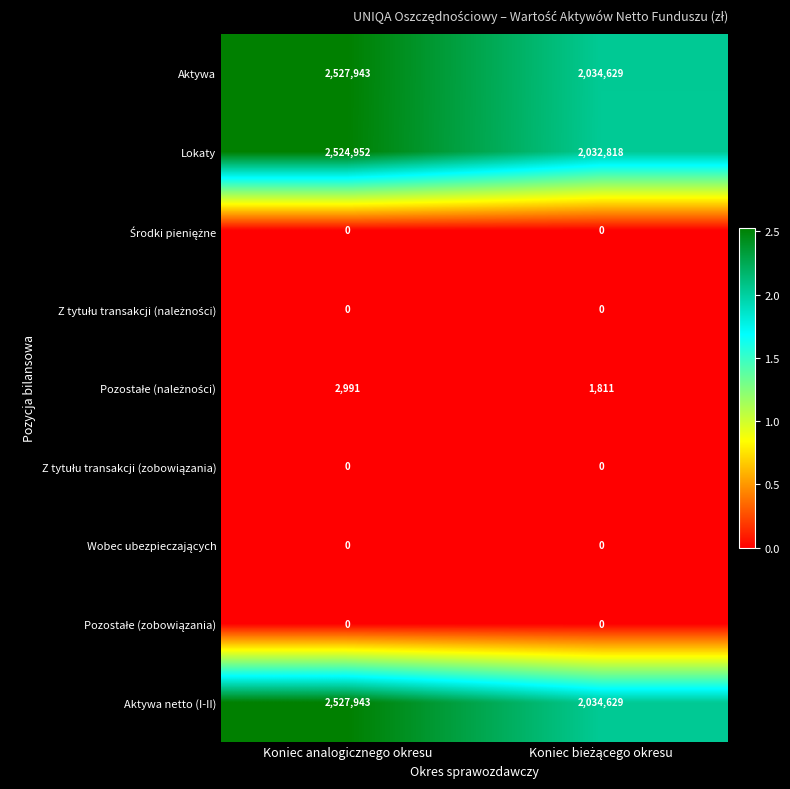

What is the difference between the highest and lowest values at Koniec analogicznego okresu?

2527943